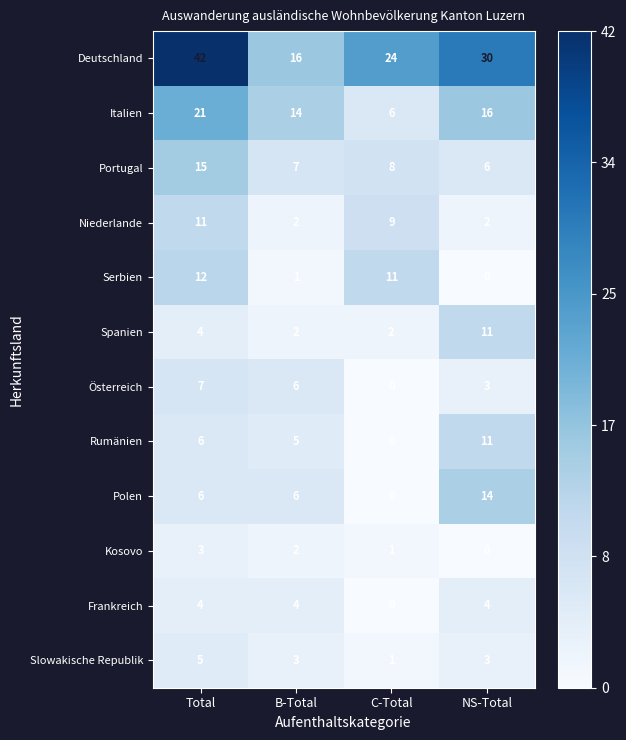

What is the maximum value shown in the chart?

42